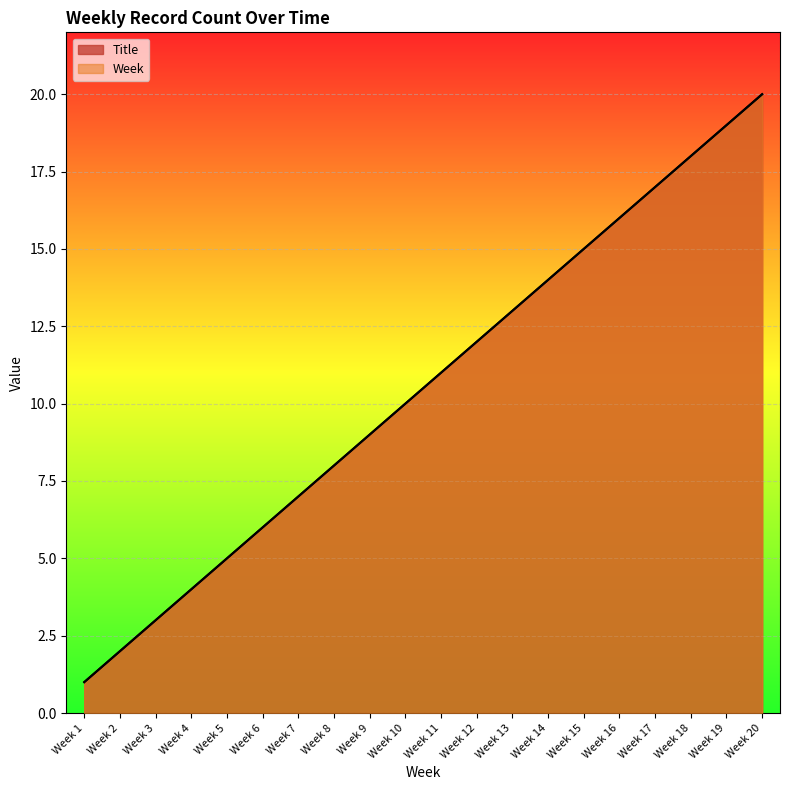

What value does the Title series have at Week 16?

16